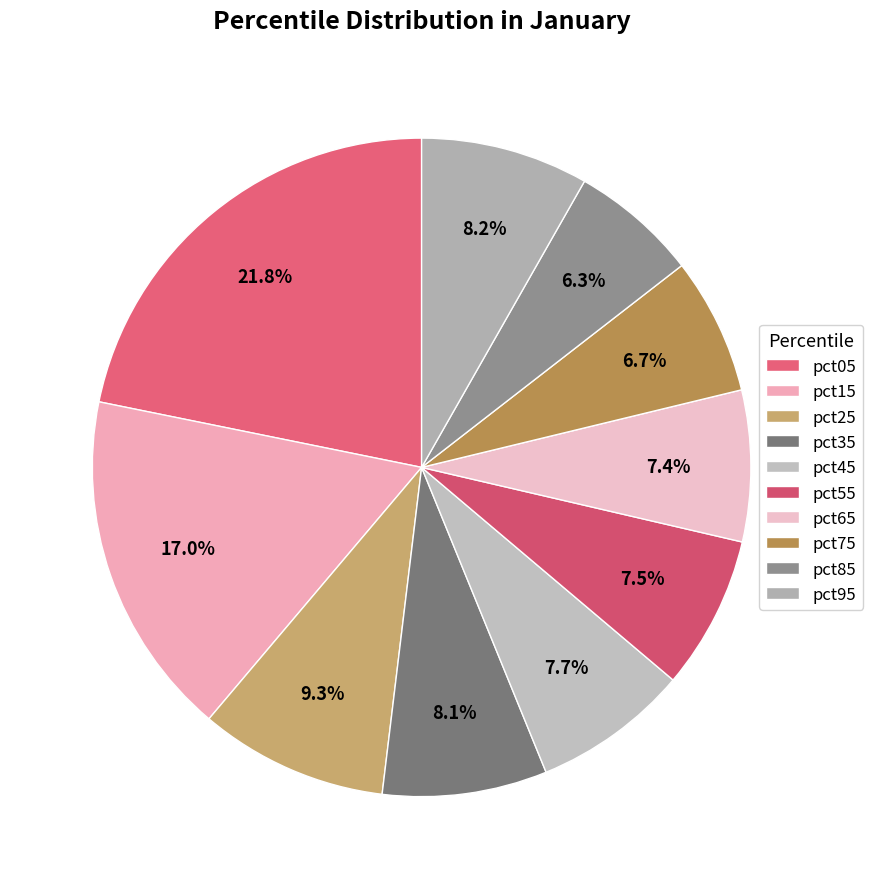

True or false: pct05 accounts for 22% of the total.

True